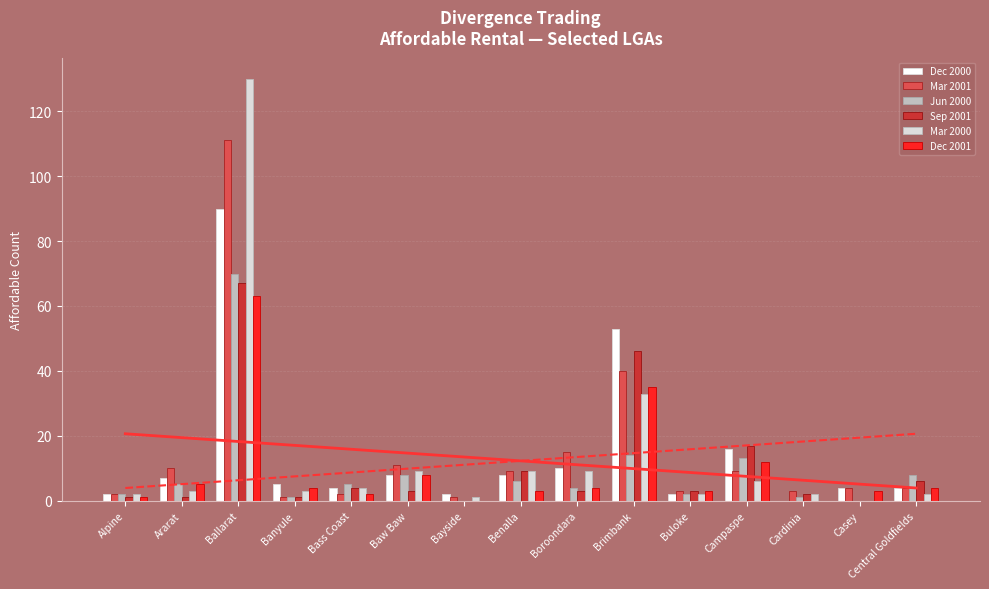

Which series changed the most between Alpine and Cardinia?

Dec 2000